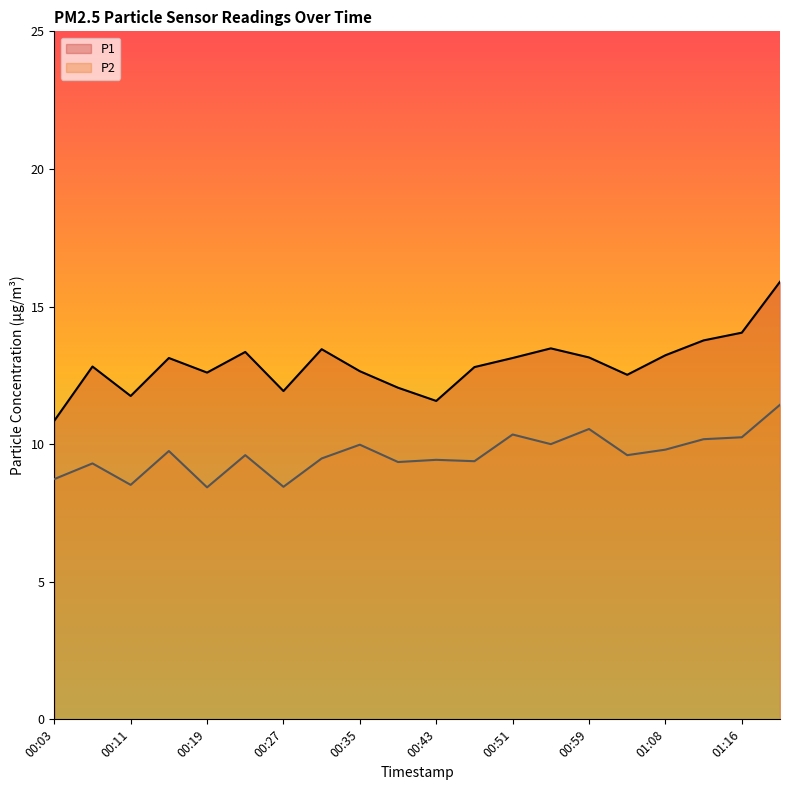

Which series has the widest spread of values?

P1